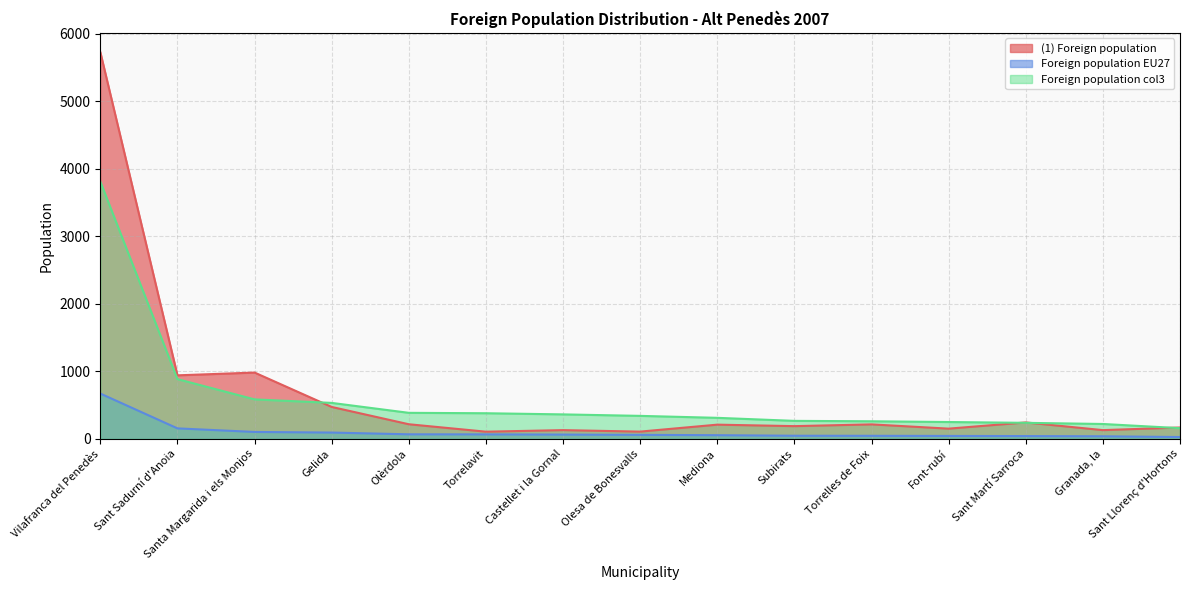

What is the difference between the second highest and second lowest values in the (1) Foreign population series?

874